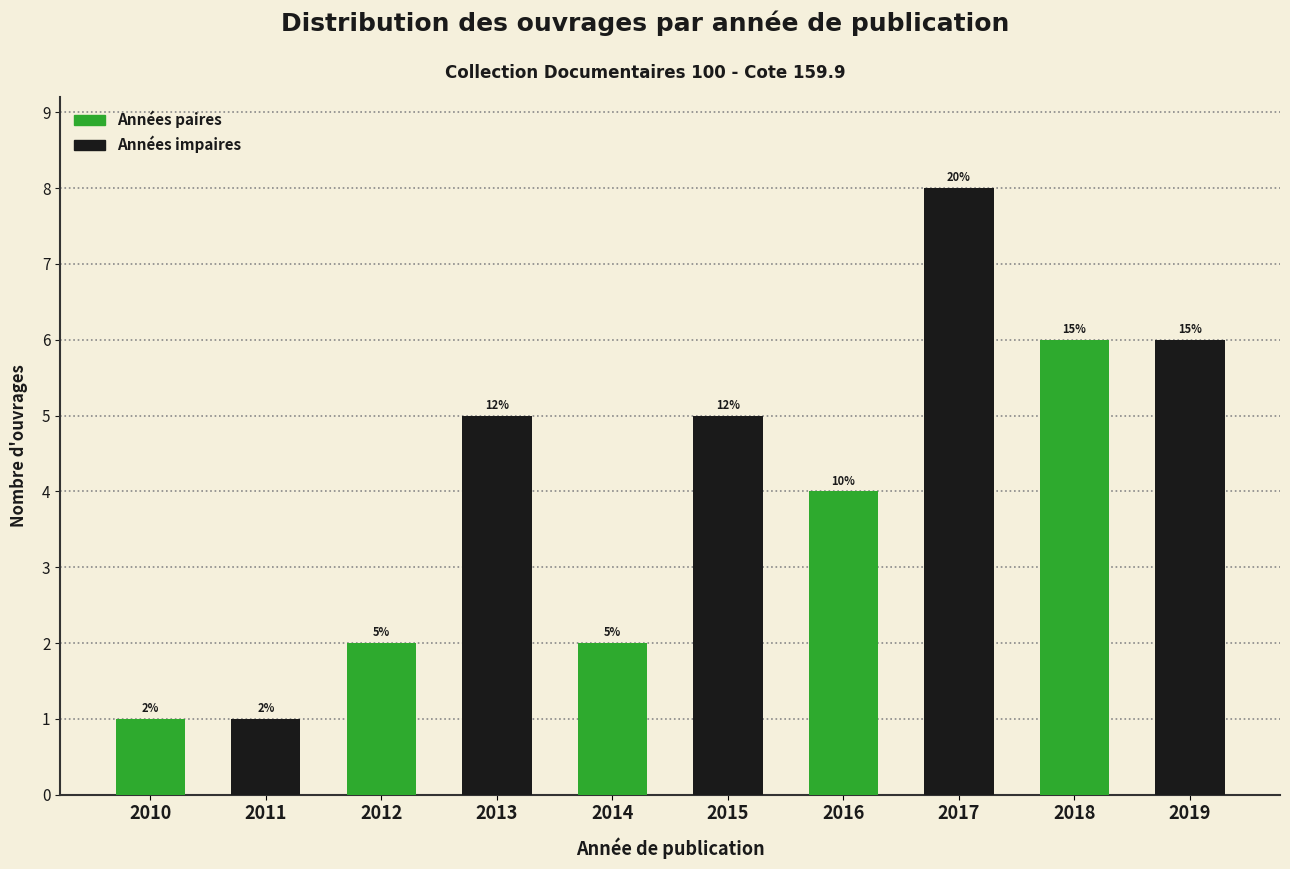

Are the bars horizontal?

No